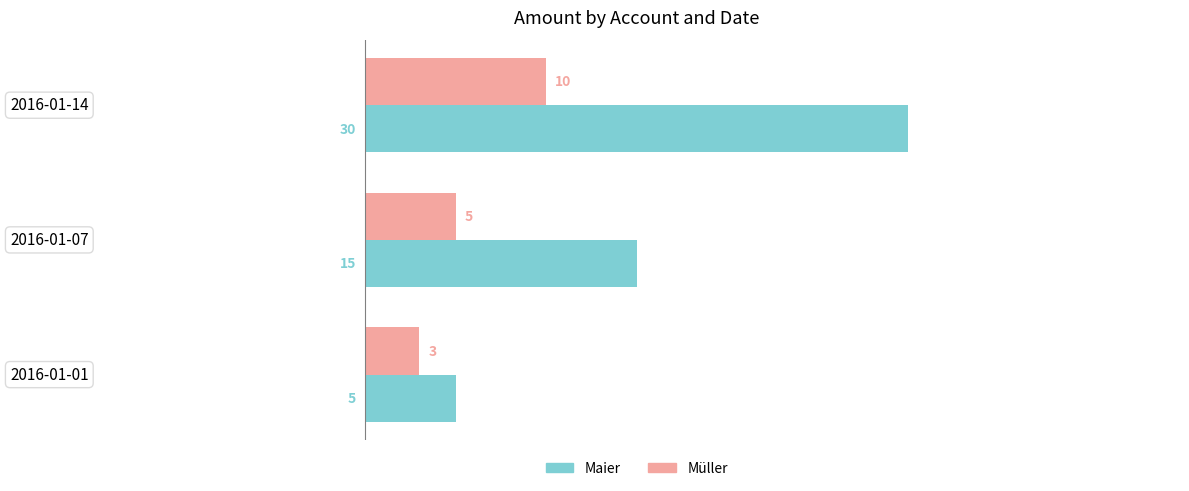

Which series changed the most between 2016-01-01 and 2016-01-07?

Maier